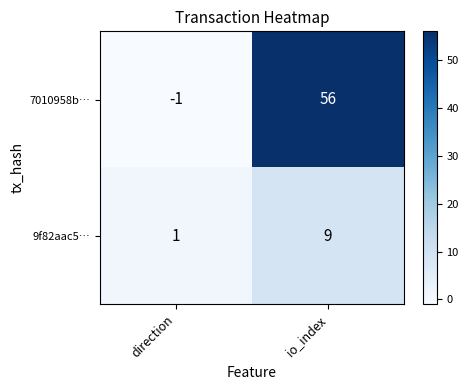

The 9f82aac5… series shows 12 at io_index. True or false?

False